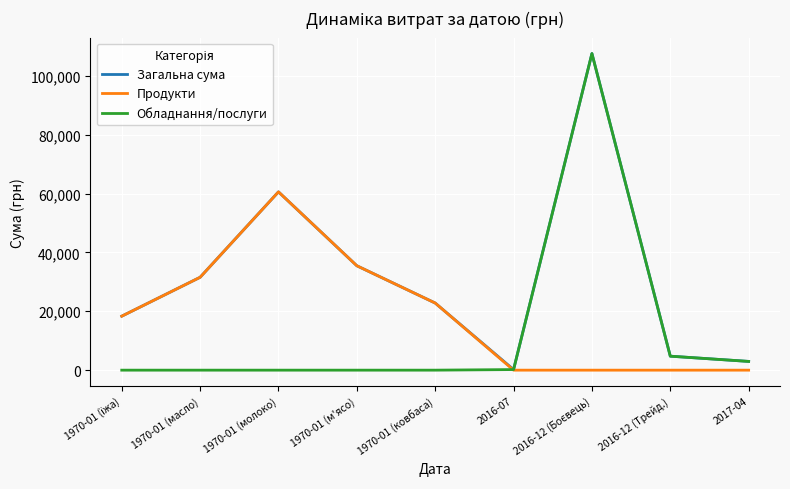

How many lines are shown in the chart?

3